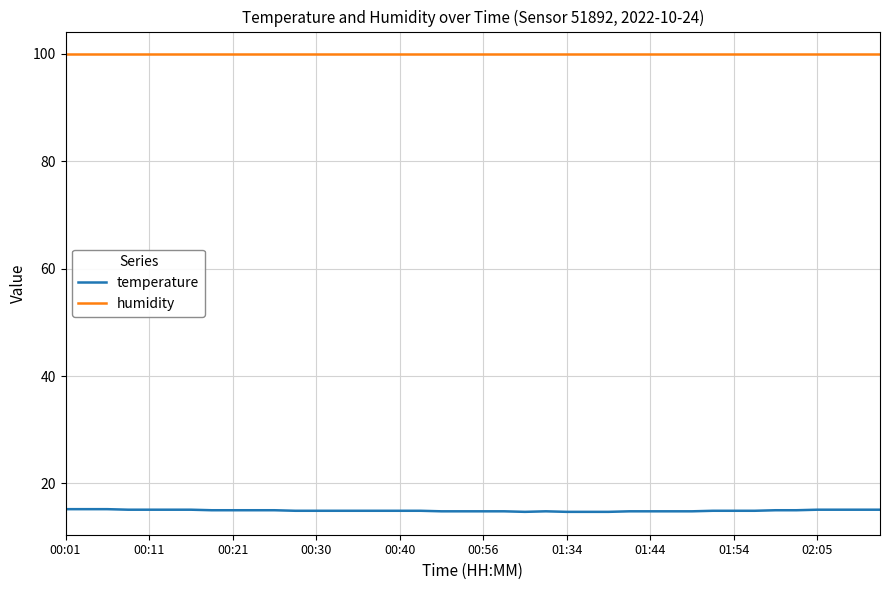

List the series in order of their overall mean, highest first.

humidity, temperature